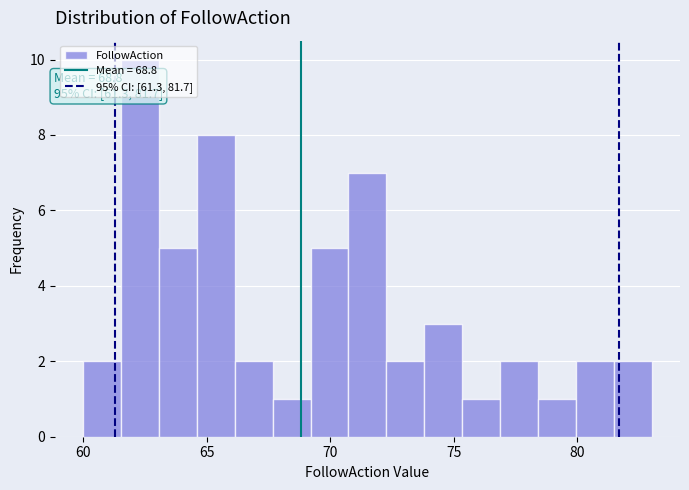

Read against the x-axis, roughly where is the centre of the tallest bar?

62.5